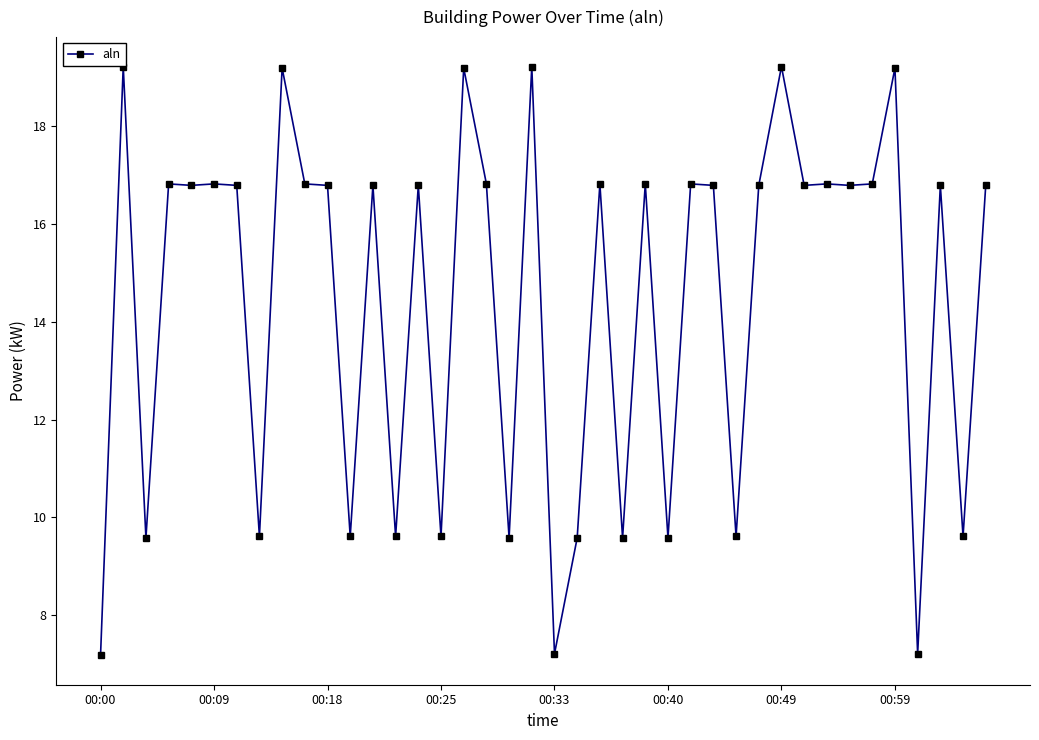

How many distinct data groups are displayed?

1